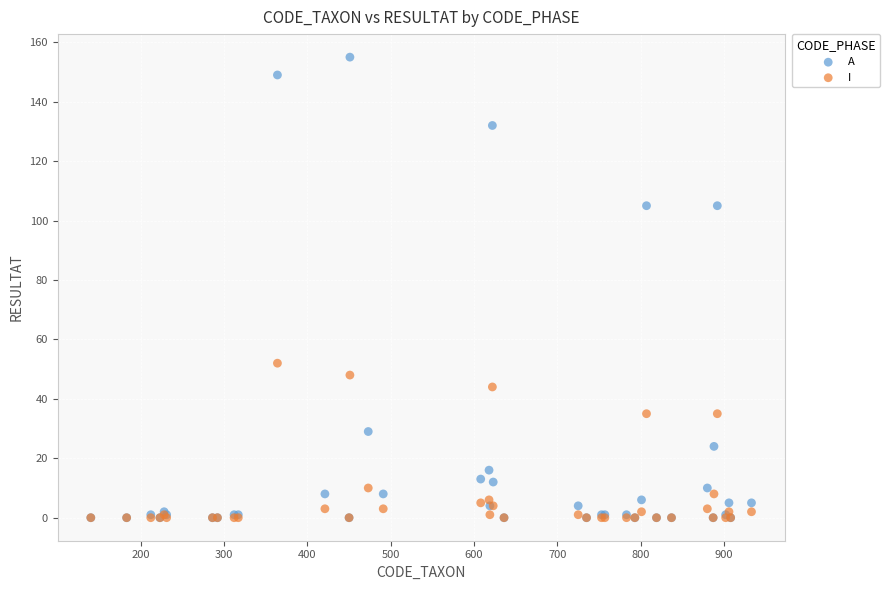

Across all series, what Y value is closest to 77?

52